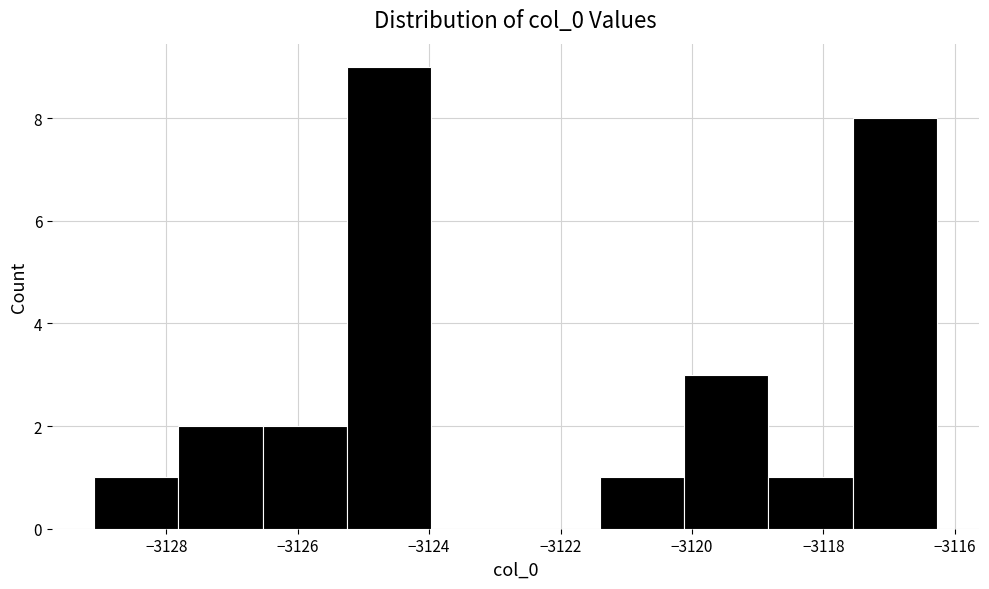

Reading left to right, list every bar in this chart as the range it spans on the x-axis followed by its height. Neither the bar edges nor the heights are printed on the chart, so give them approximately, as read against the axes.

-3129.0 to -3127.8: 1
-3127.8 to -3126.6: 2
-3126.6 to -3125.2: 2
-3125.2 to -3124.0: 9
-3124.0 to -3122.6: 0
-3122.6 to -3121.4: 0
-3121.4 to -3120.2: 1
-3120.2 to -3118.8: 3
-3118.8 to -3117.6: 1
-3117.6 to -3116.2: 8